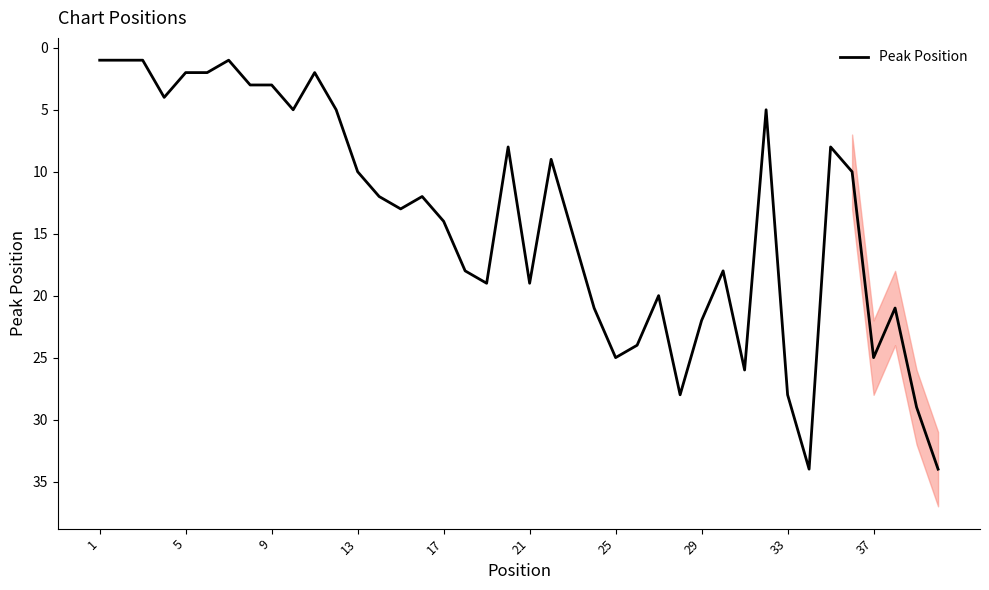

What is the maximum value for Peak Position?

34